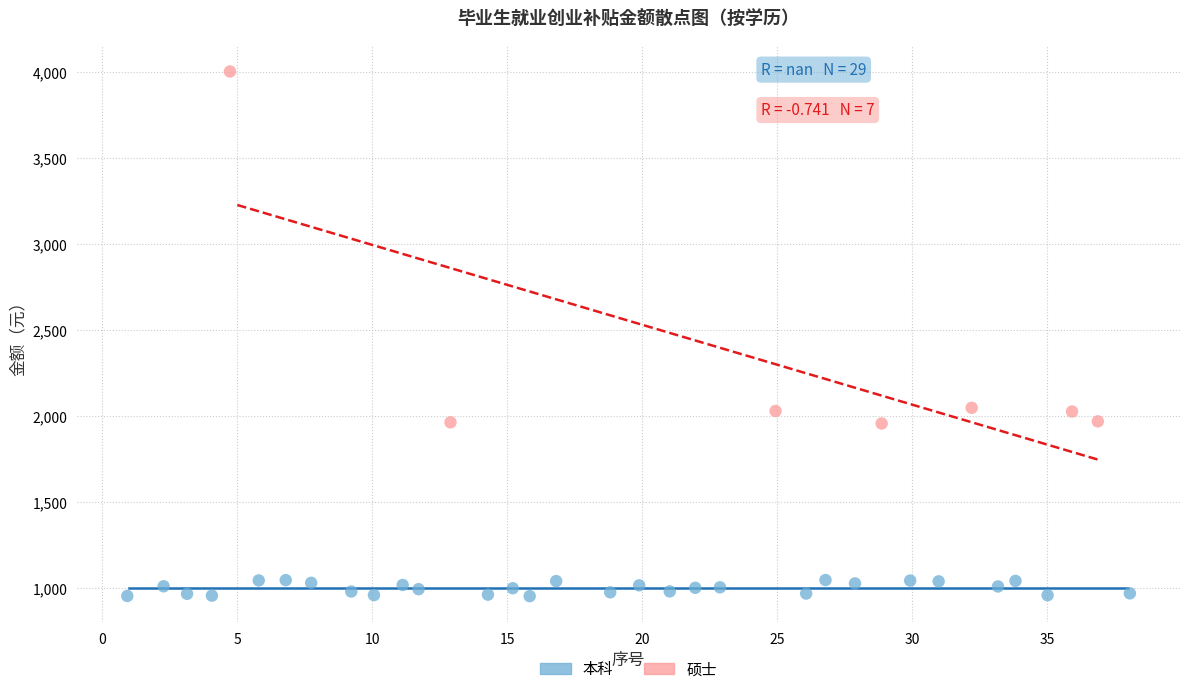

Which series has the largest Y range (max minus min)?

硕士